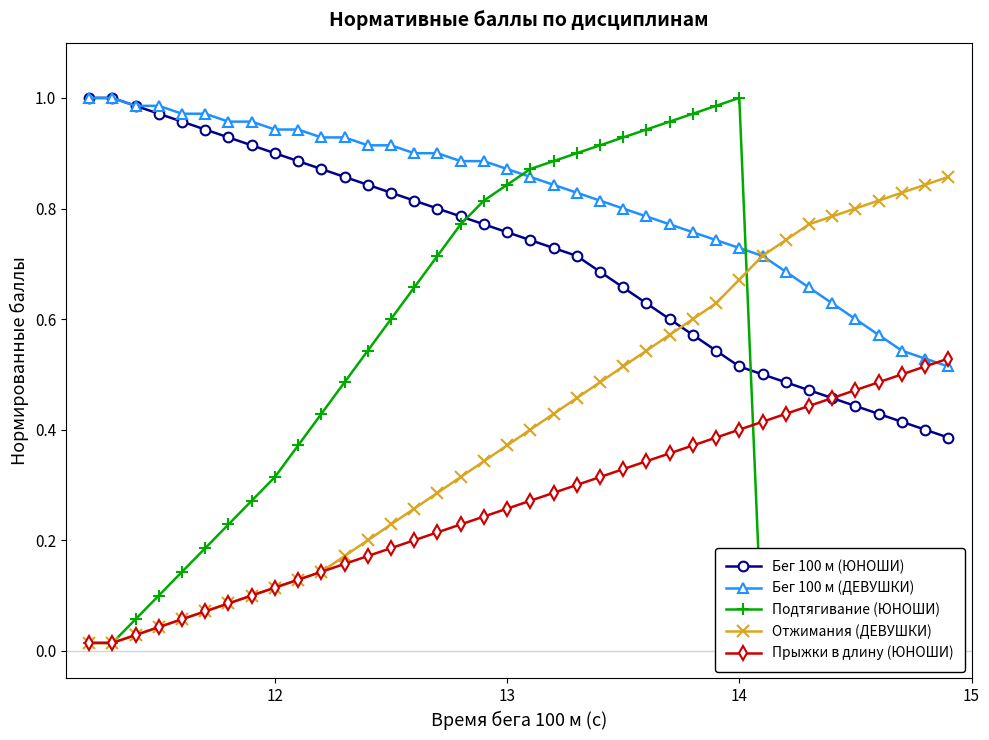

How many intersections are there between Бег 100 м (ДЕВУШКИ) and Прыжки в длину (ЮНОШИ)?

1